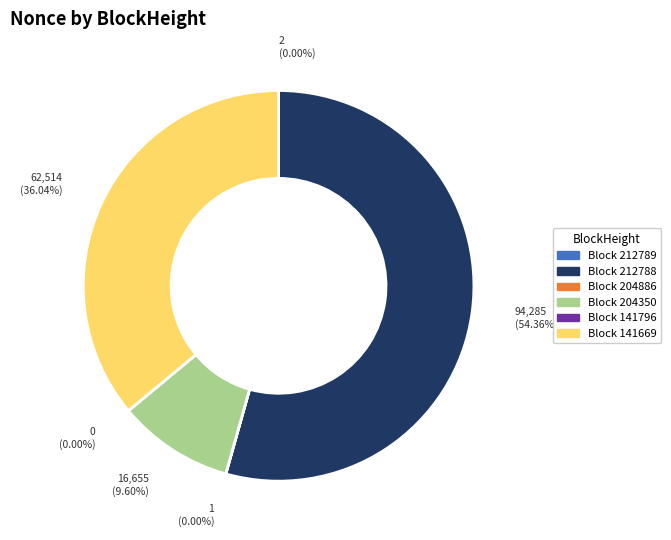

How many slices are in this pie chart?

6